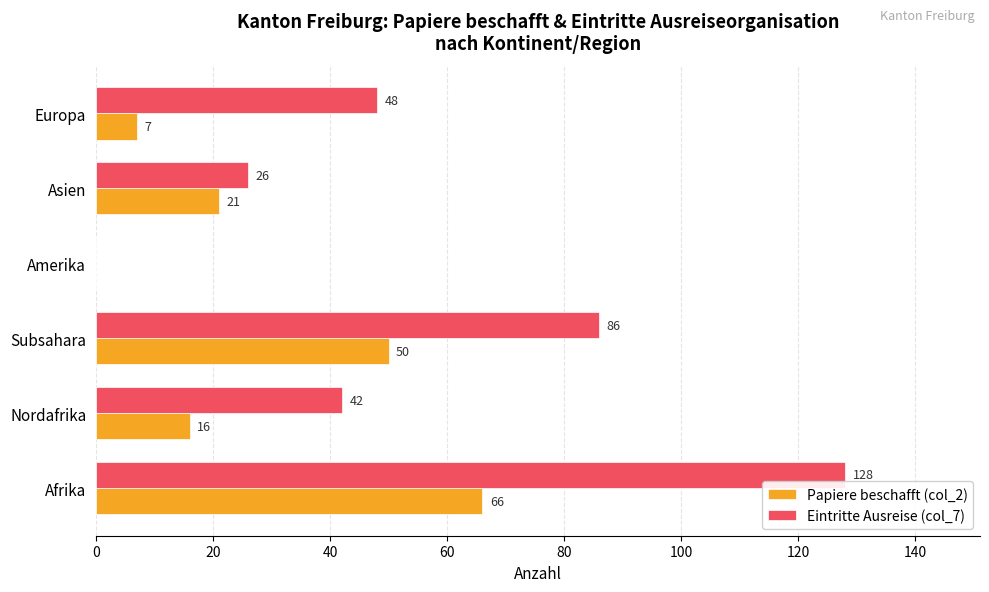

Is the value of Eintritte Ausreise (col_7) at Asien greater than the value of Papiere beschafft (col_2) at Afrika?

No